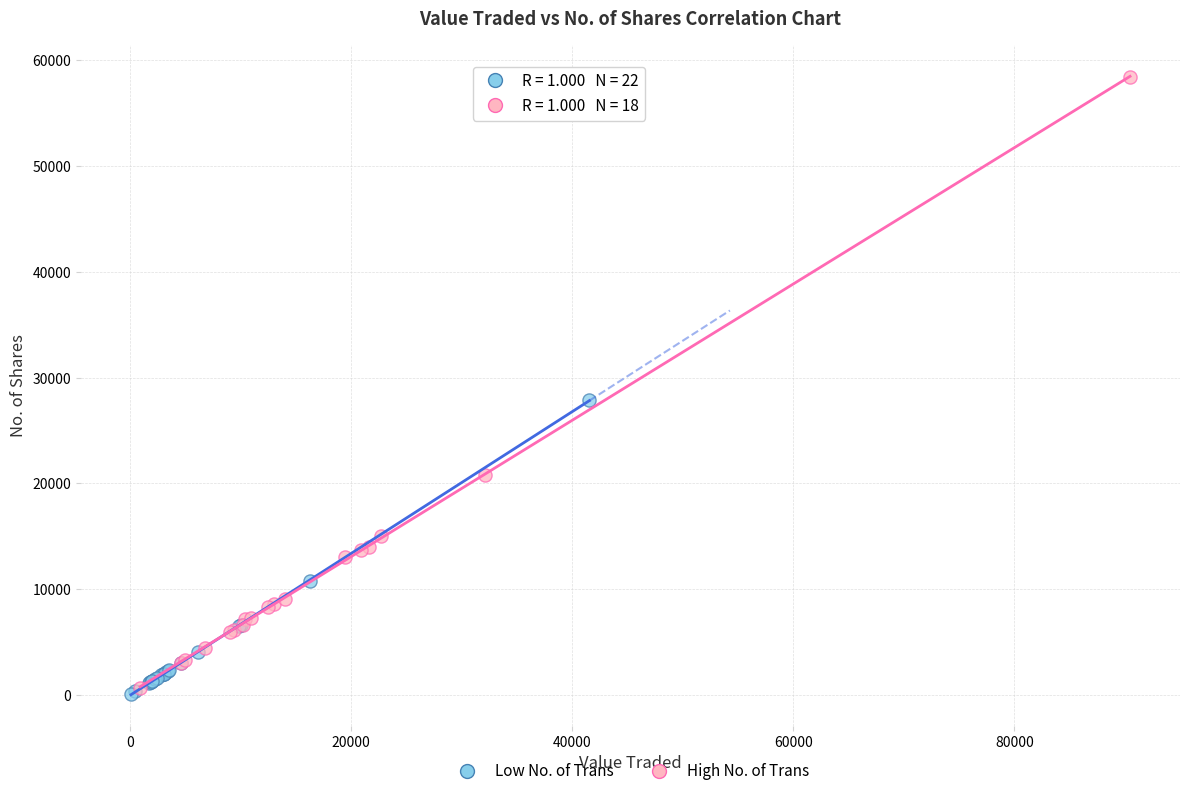

Which series reaches the maximum Y coordinate?

High No. of Trans